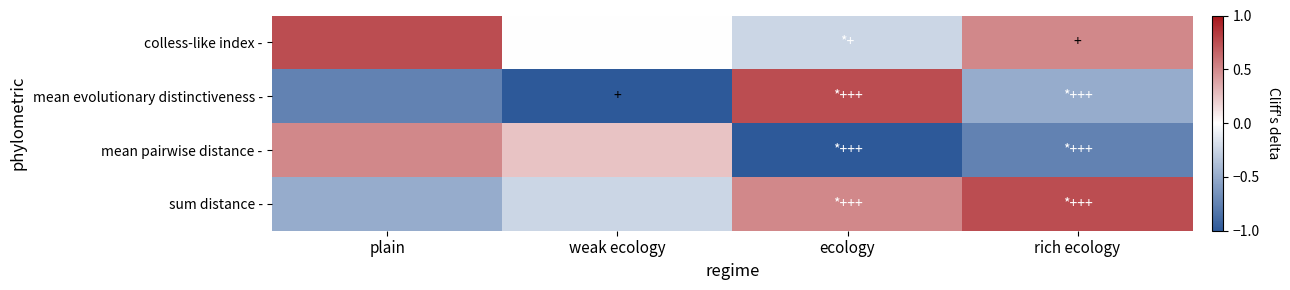

At ecology, list the series in order from largest to smallest.

mean evolutionary distinctiveness -, sum distance -, colless-like index -, mean pairwise distance -